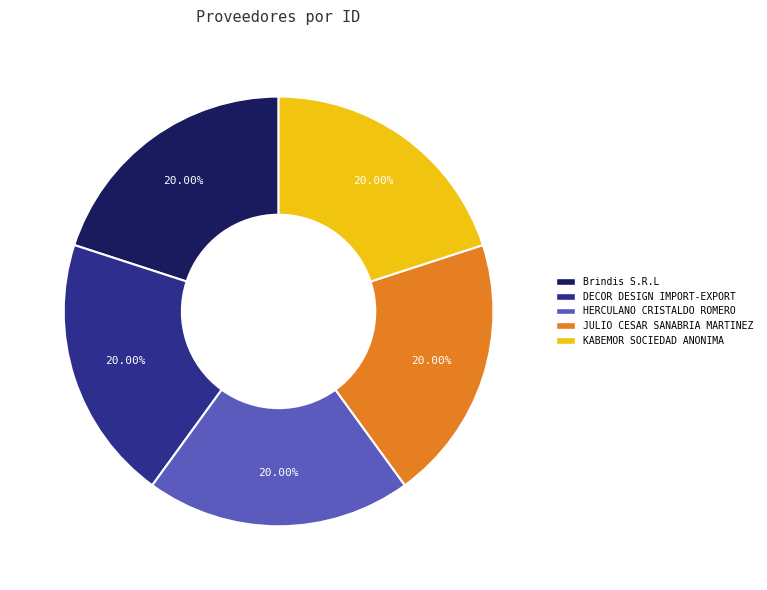

True or false: Brindis S.R.L accounts for 14% of the total.

False